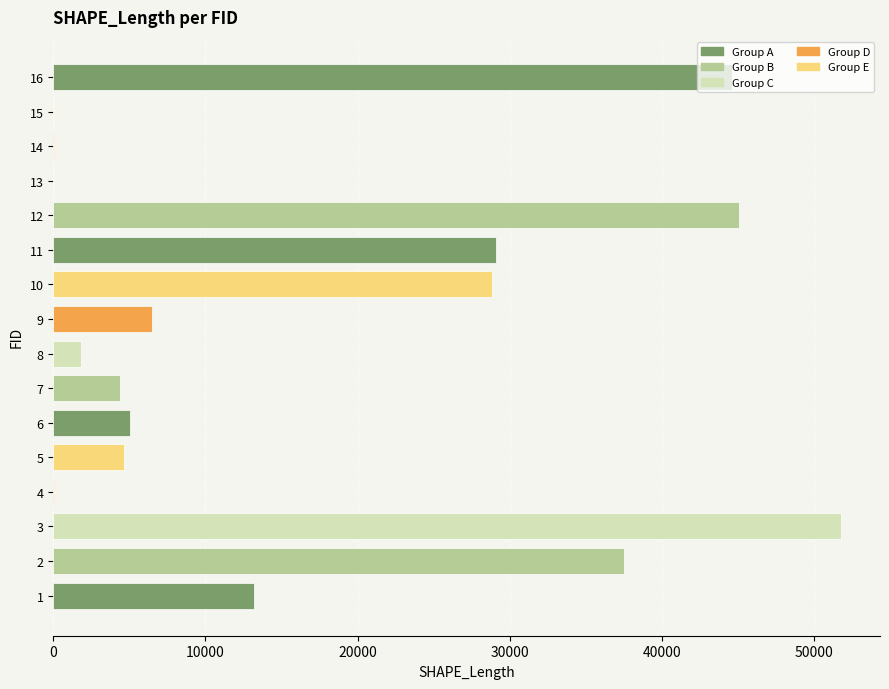

What is the sum of the values at 12 and 16?

89665.6